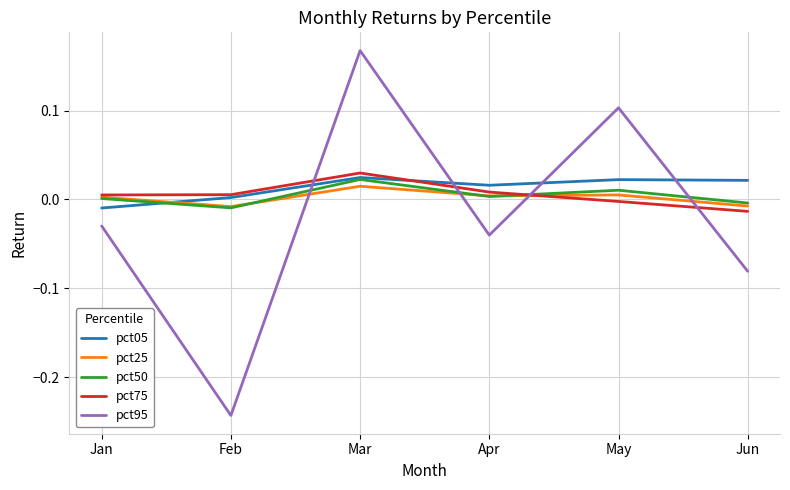

Between which two adjacent categories do pct75 and pct95 first intersect?

Feb and Mar